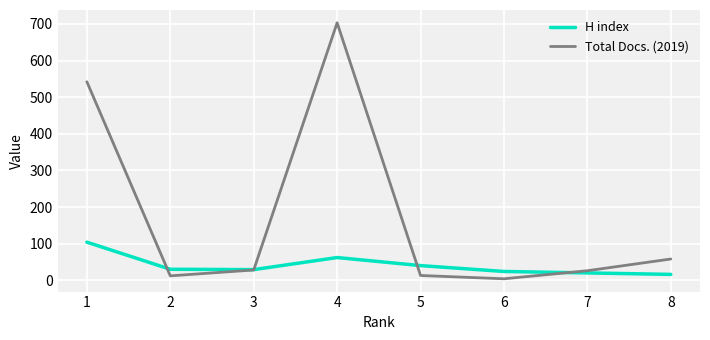

List the series in order of their overall mean, highest first.

Total Docs. (2019), H index